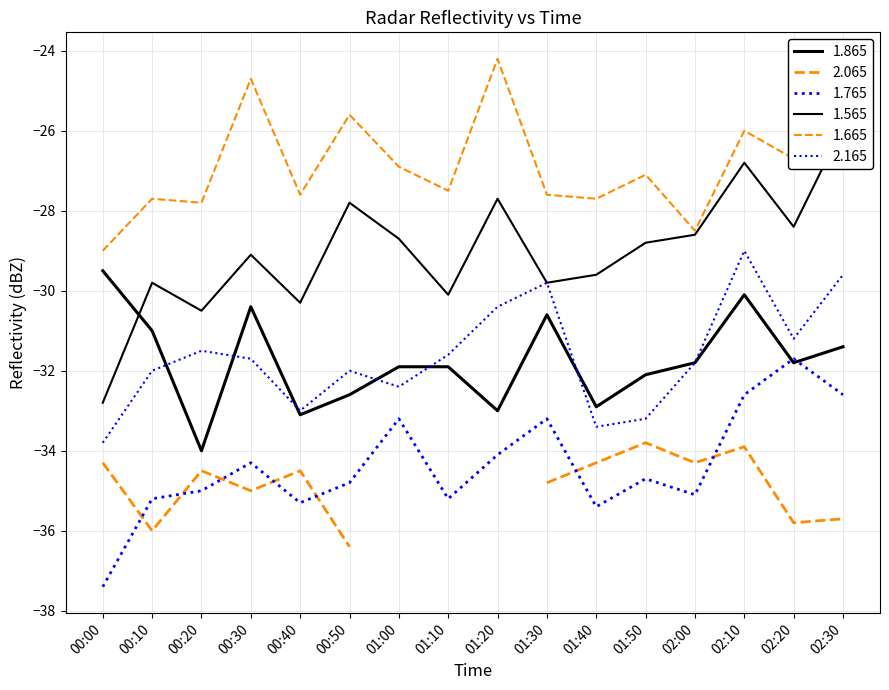

Is this an area chart (filled region under the line)?

No